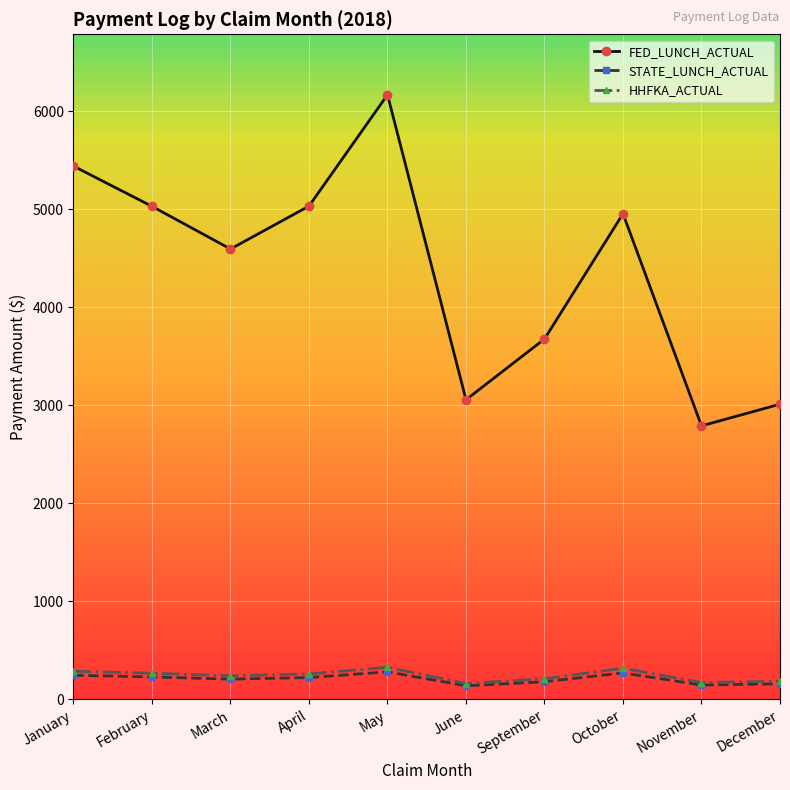

What is the average value of the FED_LUNCH_ACTUAL series?

4374.0